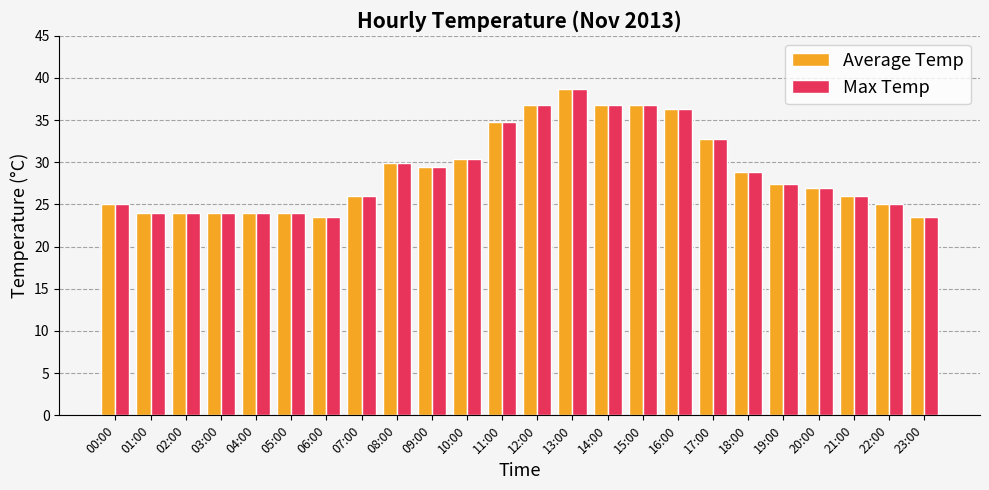

Is the value of Average Temp at 11:00 greater than the value of Max Temp at 08:00?

Yes